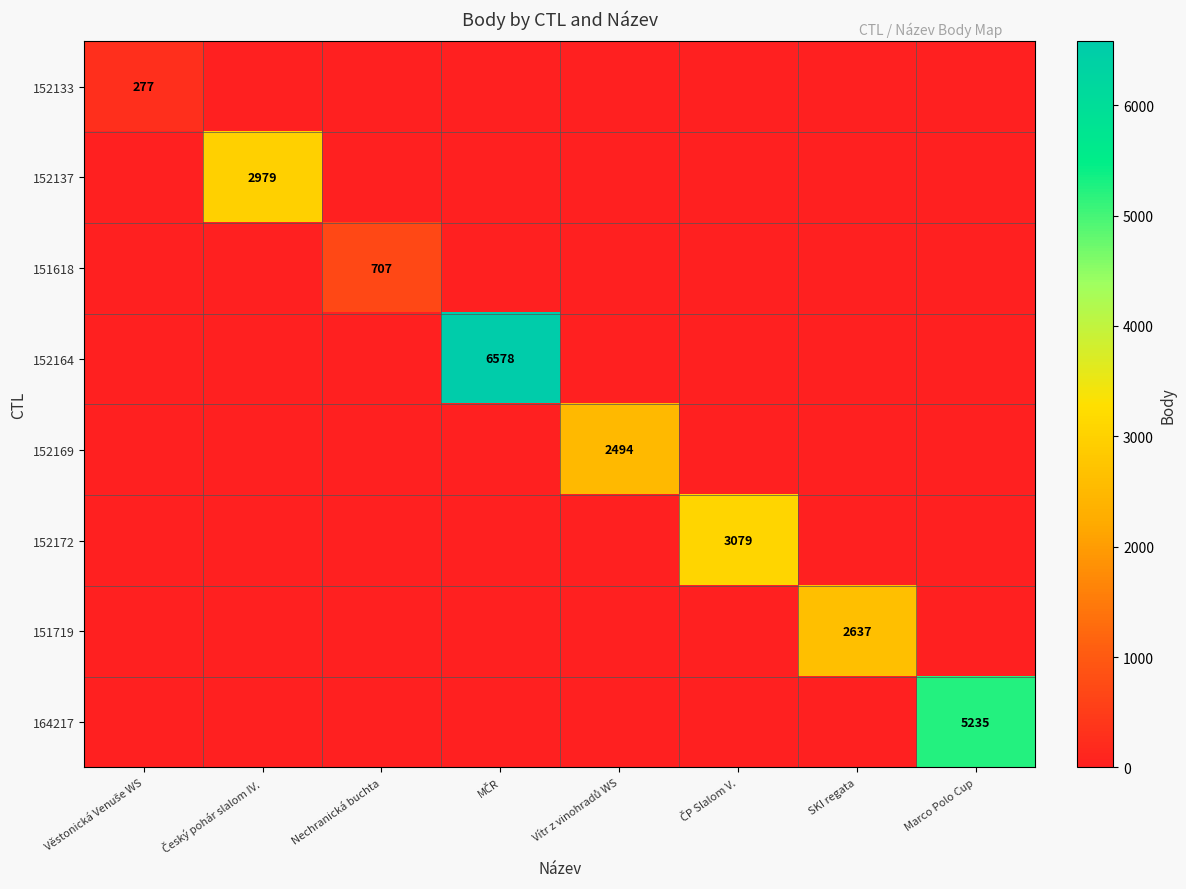

Is the value of 164217 at MČR greater than the value of 151618 at Marco Polo Cup?

No